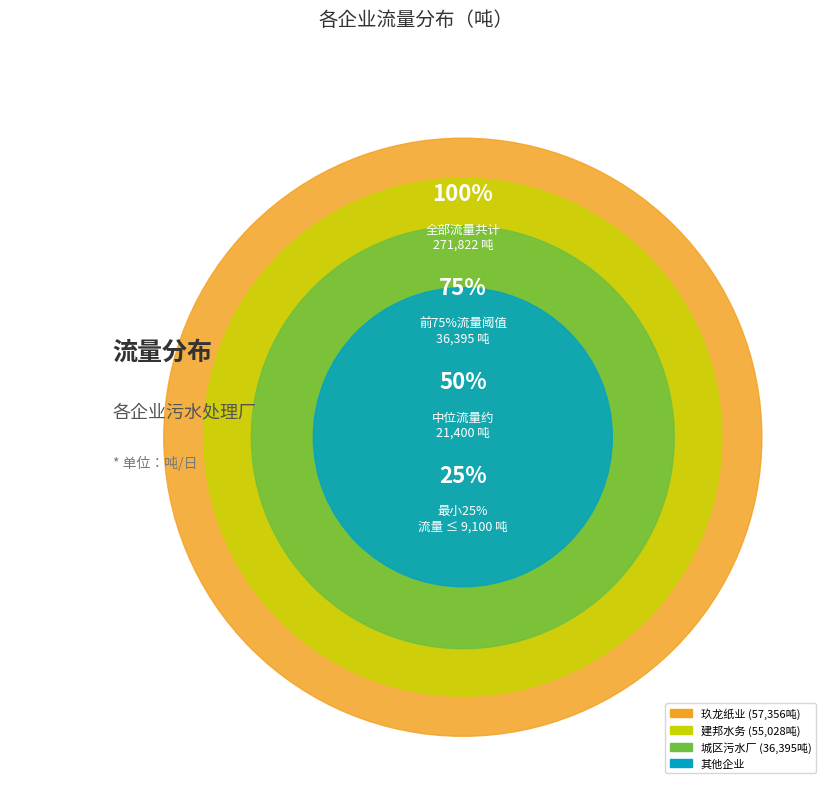

Which slice is the largest?

玖龙纸业（太仓）有限公司